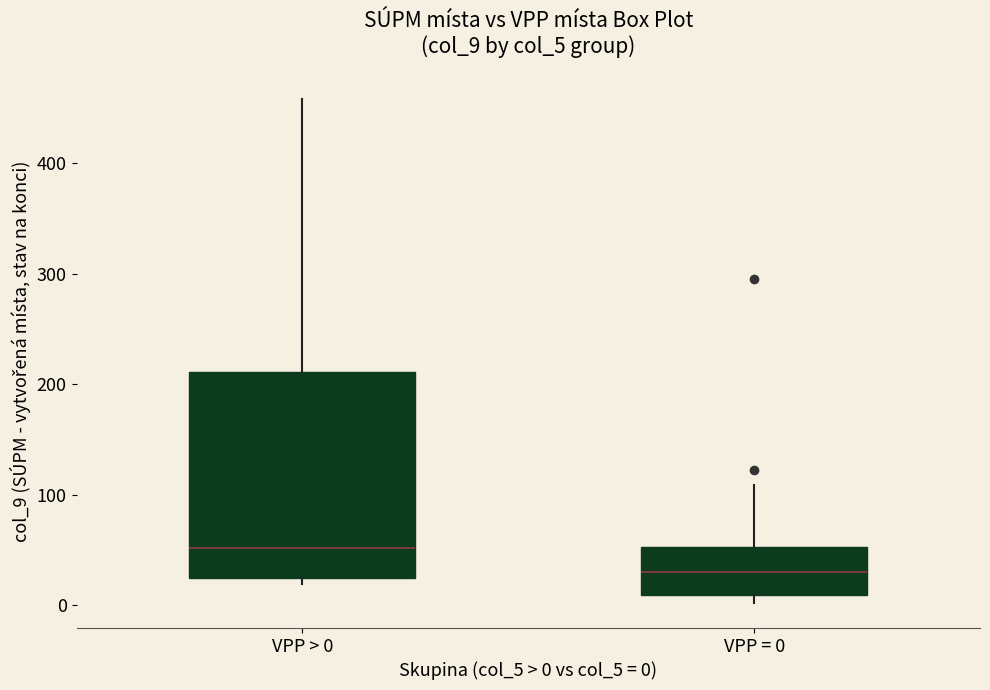

Comparing the boxes themselves (not the whiskers), which one is the tallest?

VPP > 0